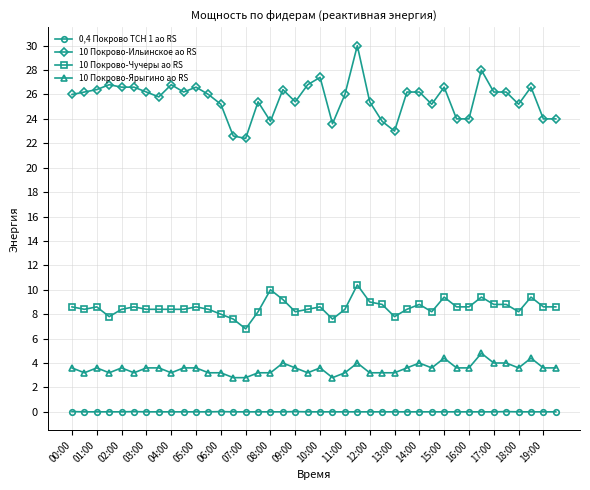

True or false: 10 Покрово-Чучеры ао RS has more than 0 interior local peaks.

True